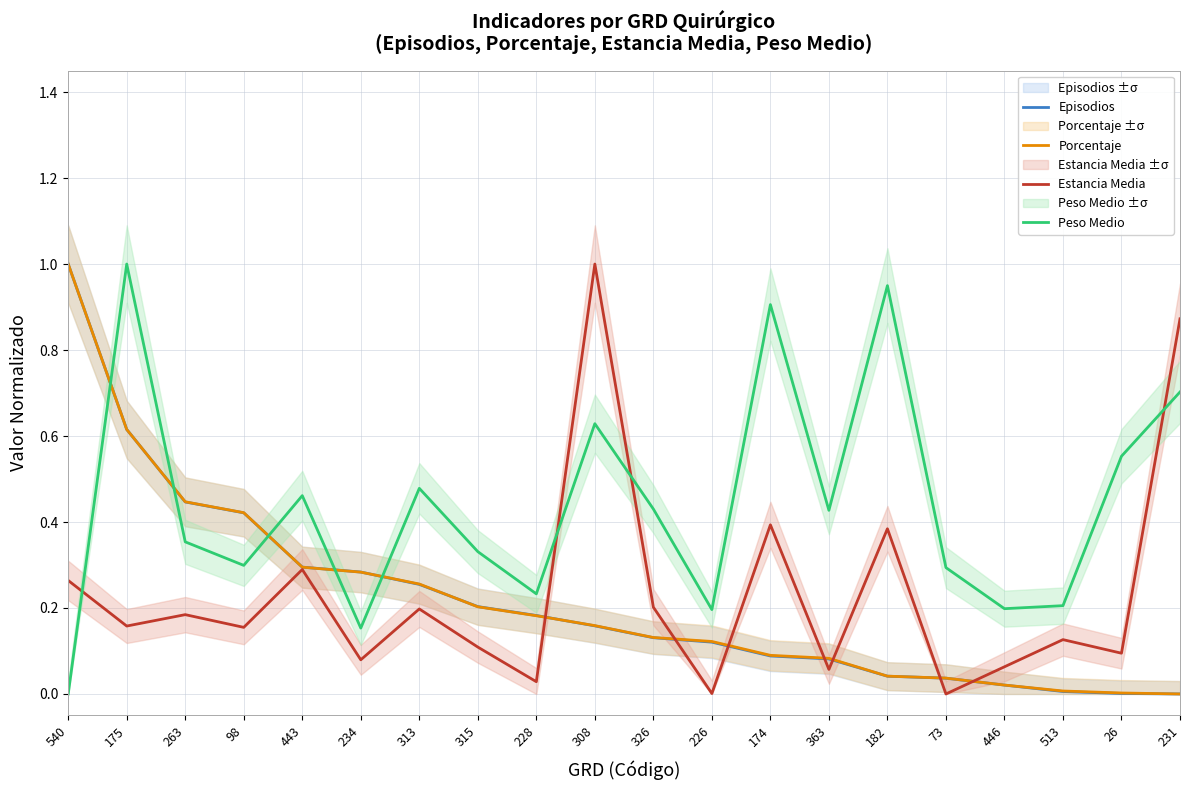

How many values in Peso Medio are above zero?

19